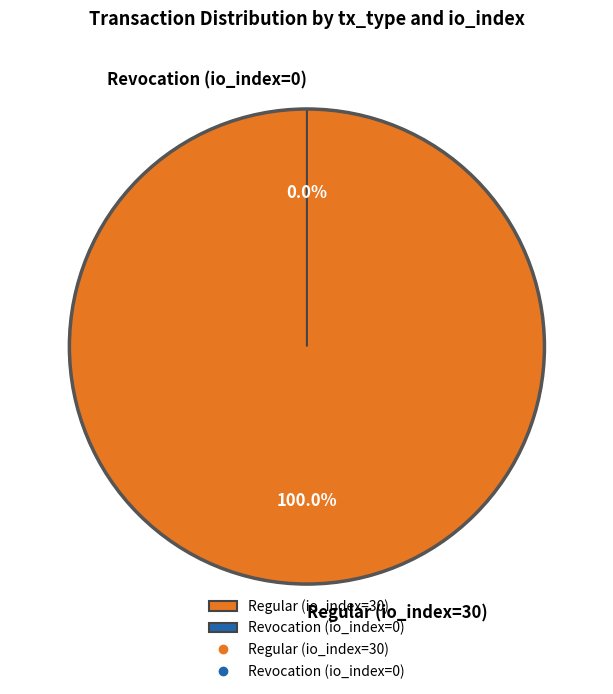

Count the number of slices in the pie.

2